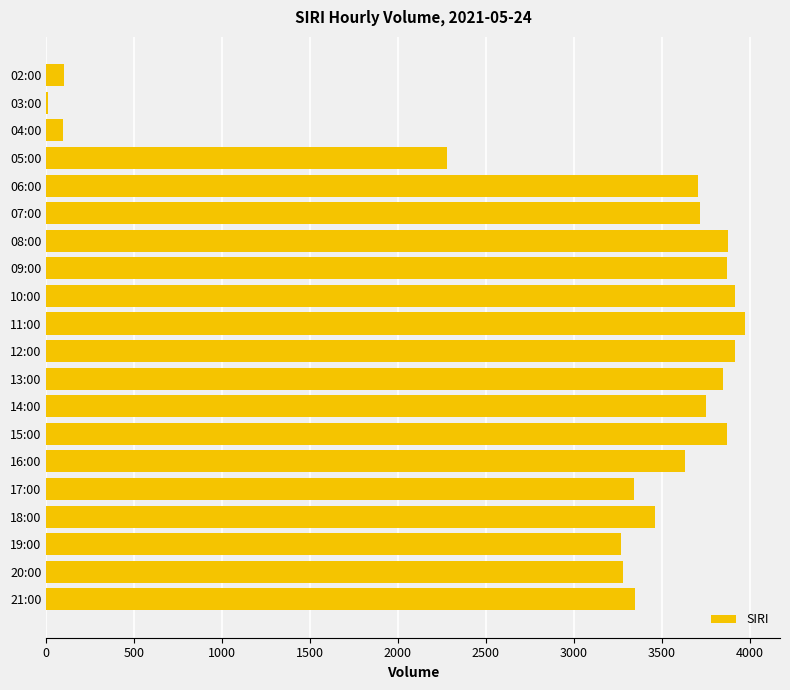

At which label is the value closest to 1991?

05:00